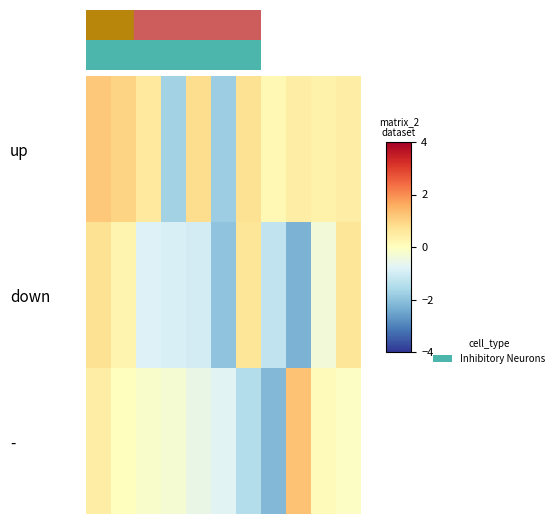

Which label corresponds to the smallest value in the chart?

8